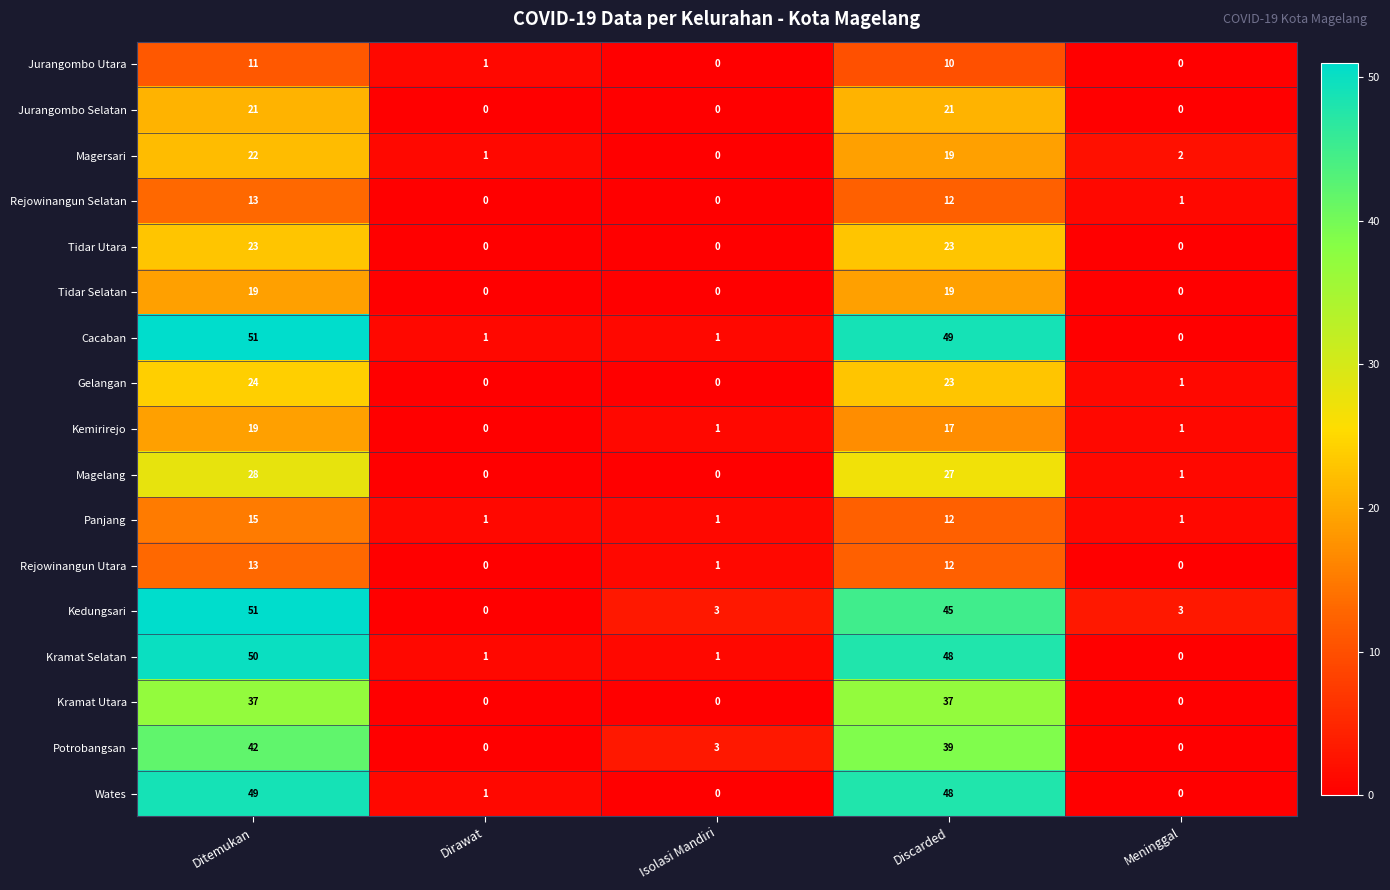

Is the value of Potrobangsan at Ditemukan greater than the value of Rejowinangun Selatan at Ditemukan?

Yes